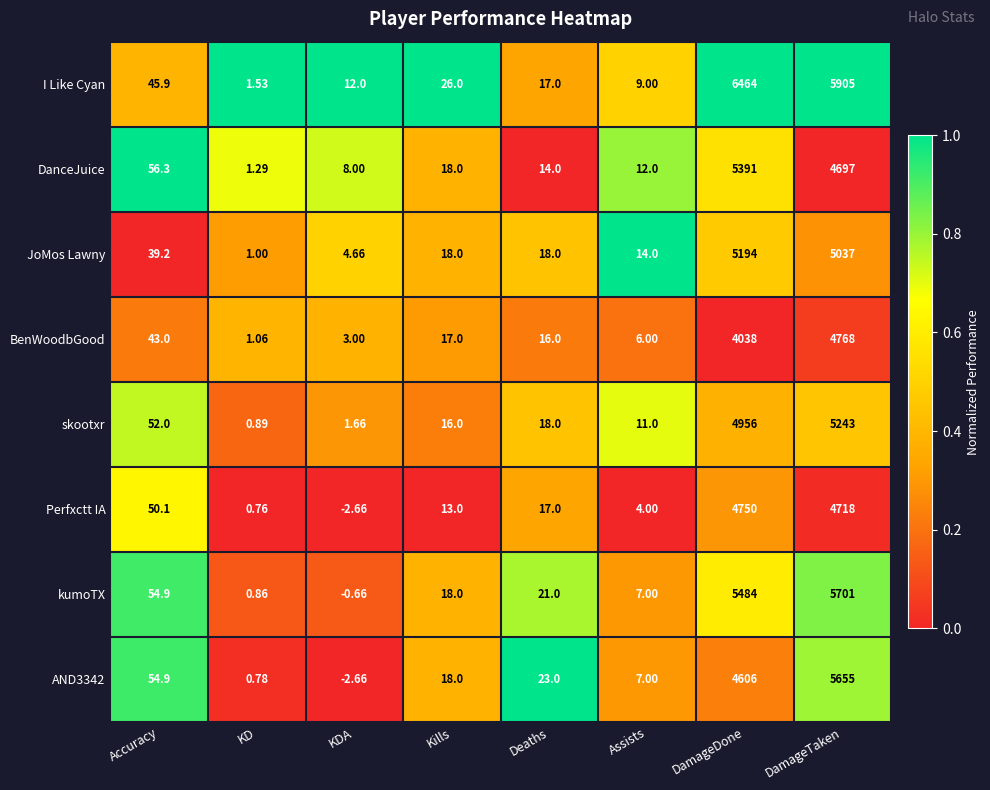

Where does the kumoTX series first go above 21?

Accuracy